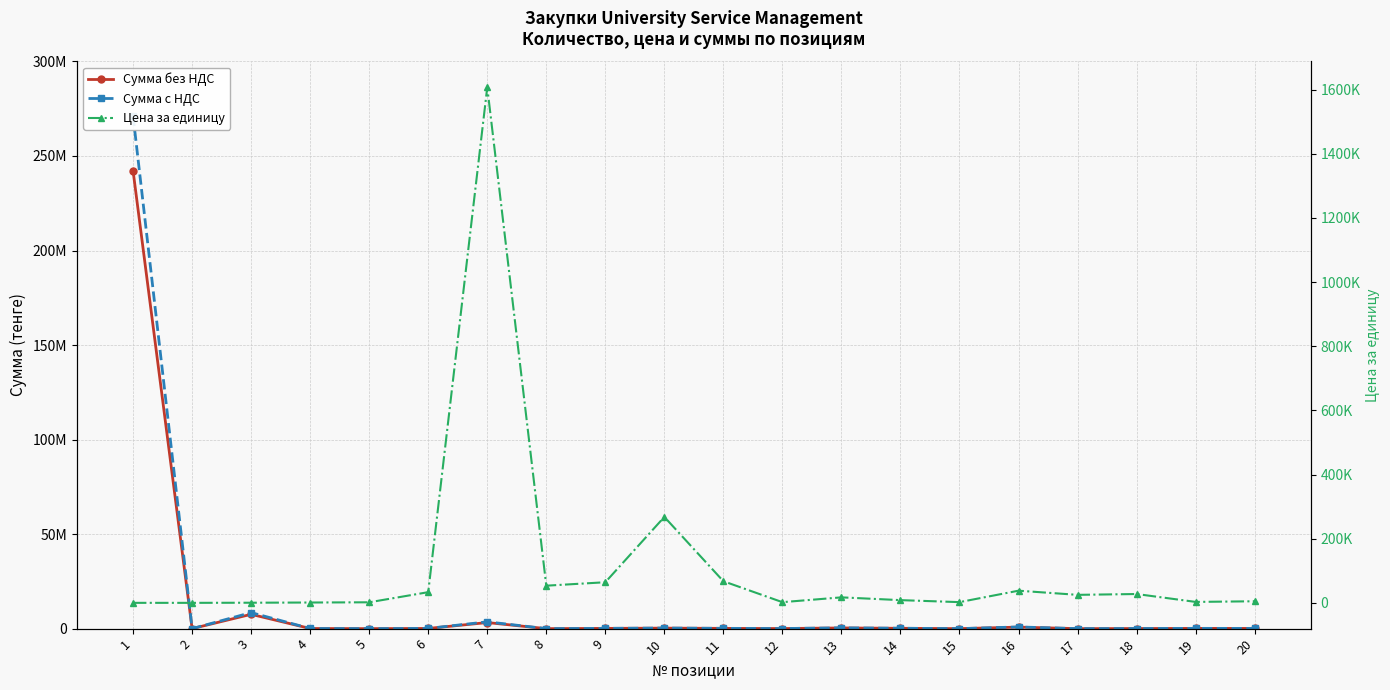

Rank the series by their maximum value, from highest to lowest.

Сумма с НДС, Сумма без НДС, Цена за единицу